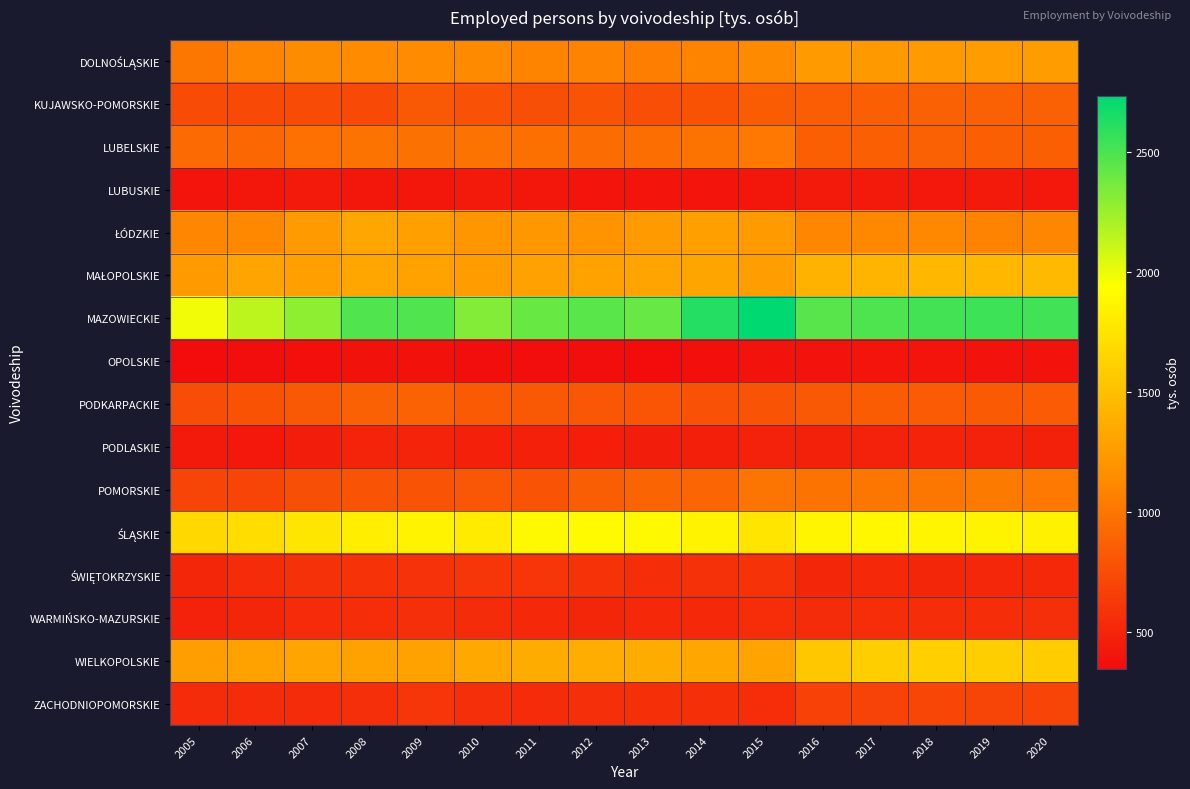

What is the greatest value displayed?

2734